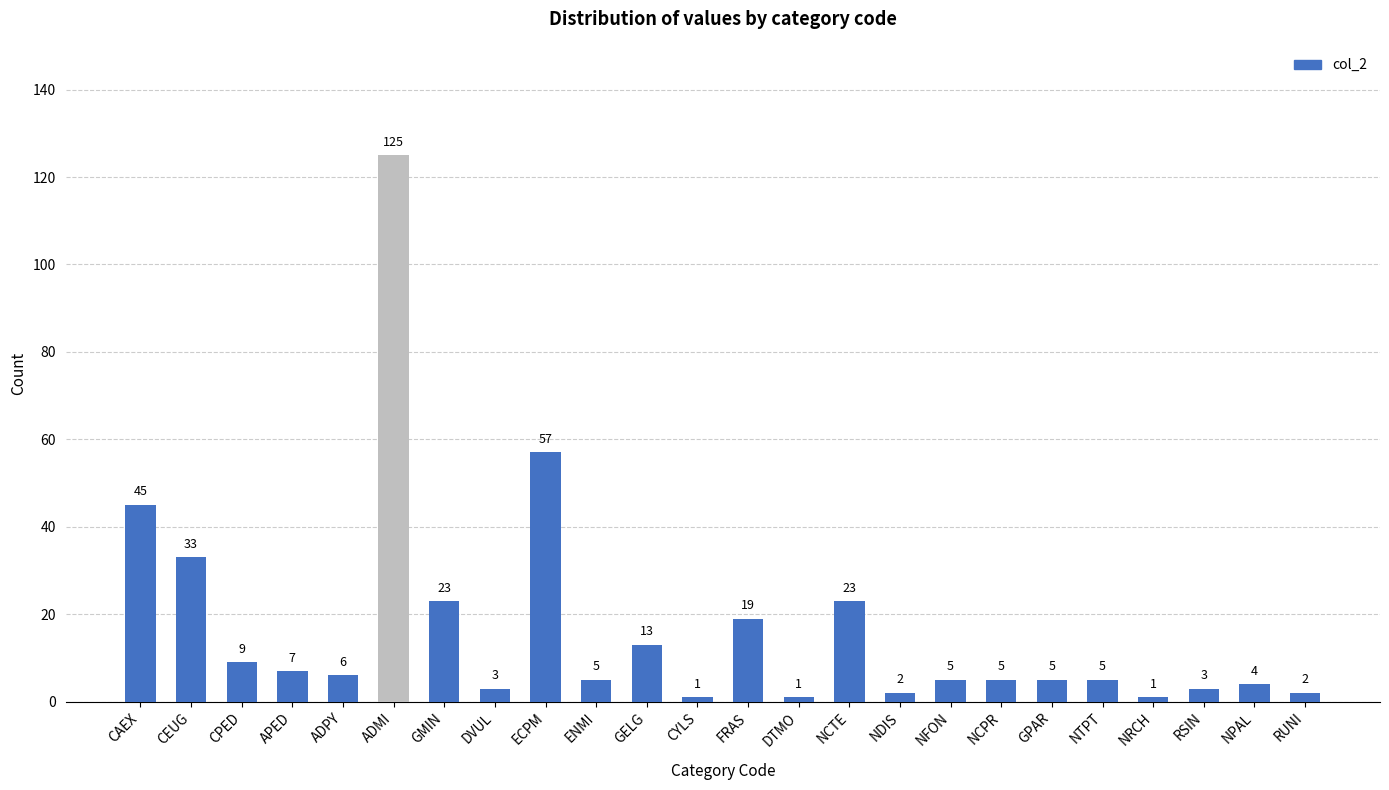

What is the smallest value displayed?

1